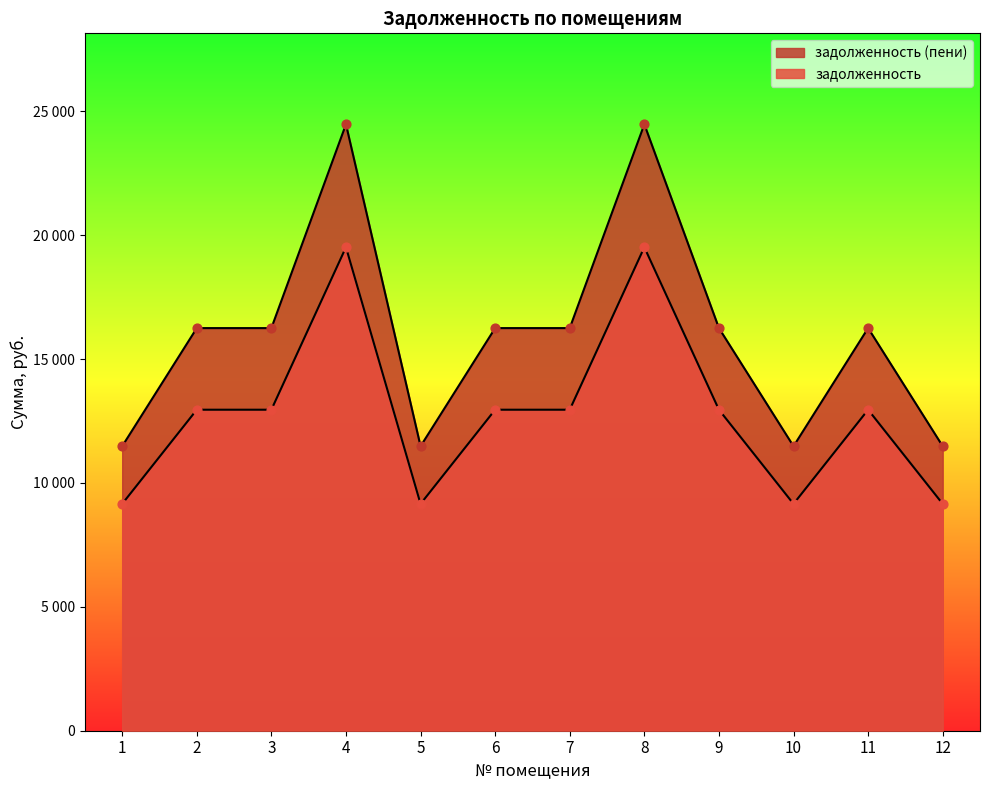

Which series contains the highest Y value?

задолженность (пени)